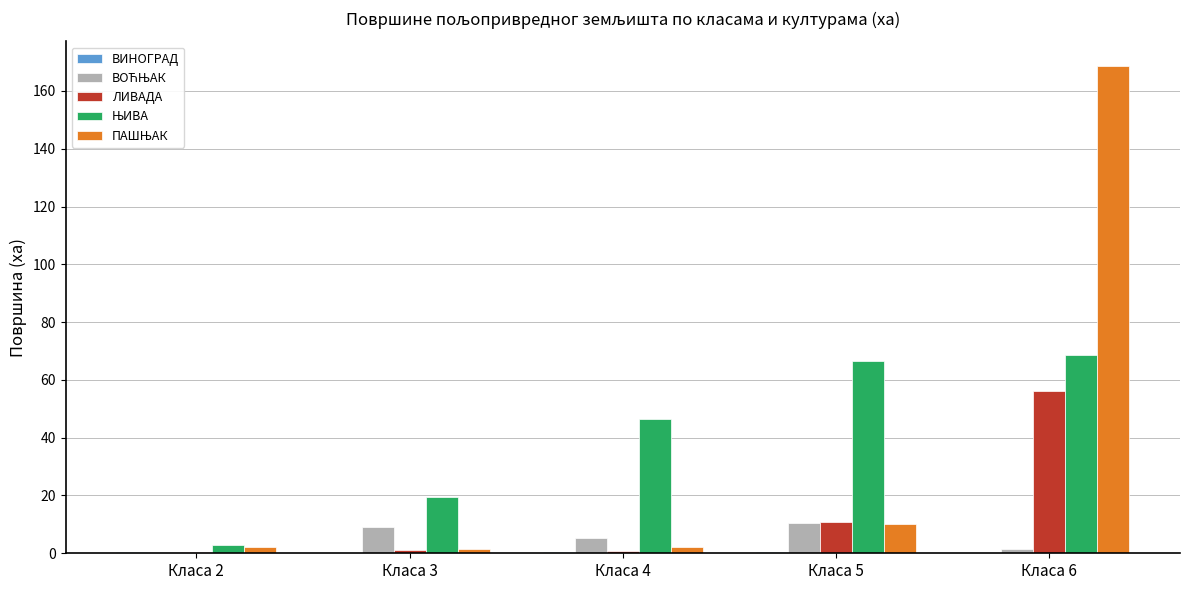

Where is ЛИВАДА nearest to the value 28?

Класа 5